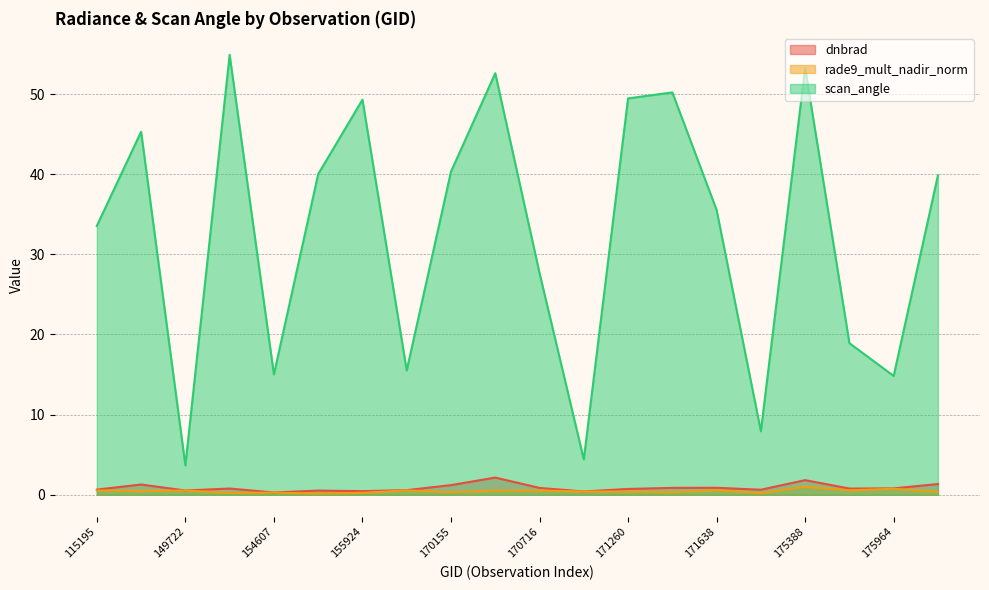

How many intersections are there between dnbrad and rade9_mult_nadir_norm?

2